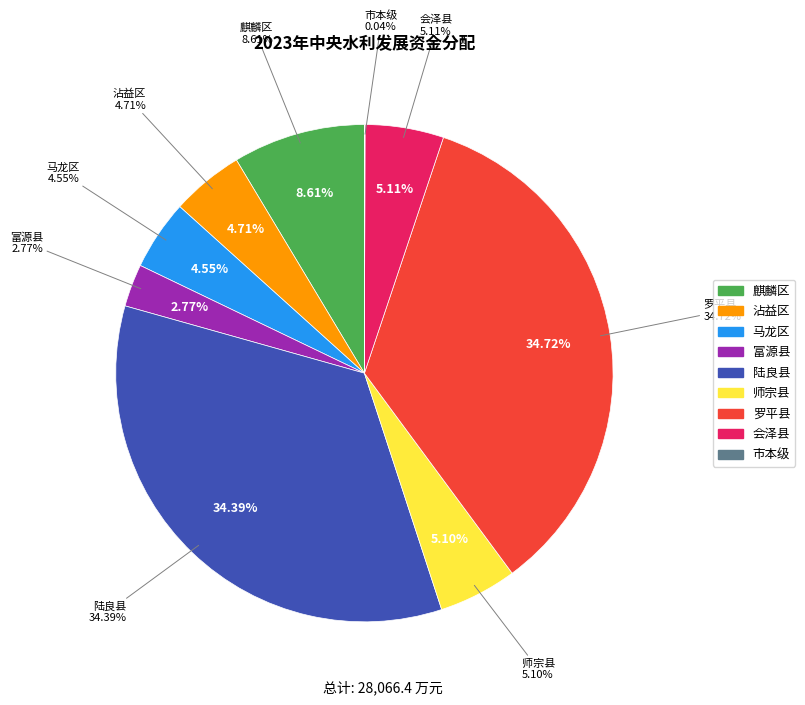

Which category has the biggest portion of the pie?

罗平县